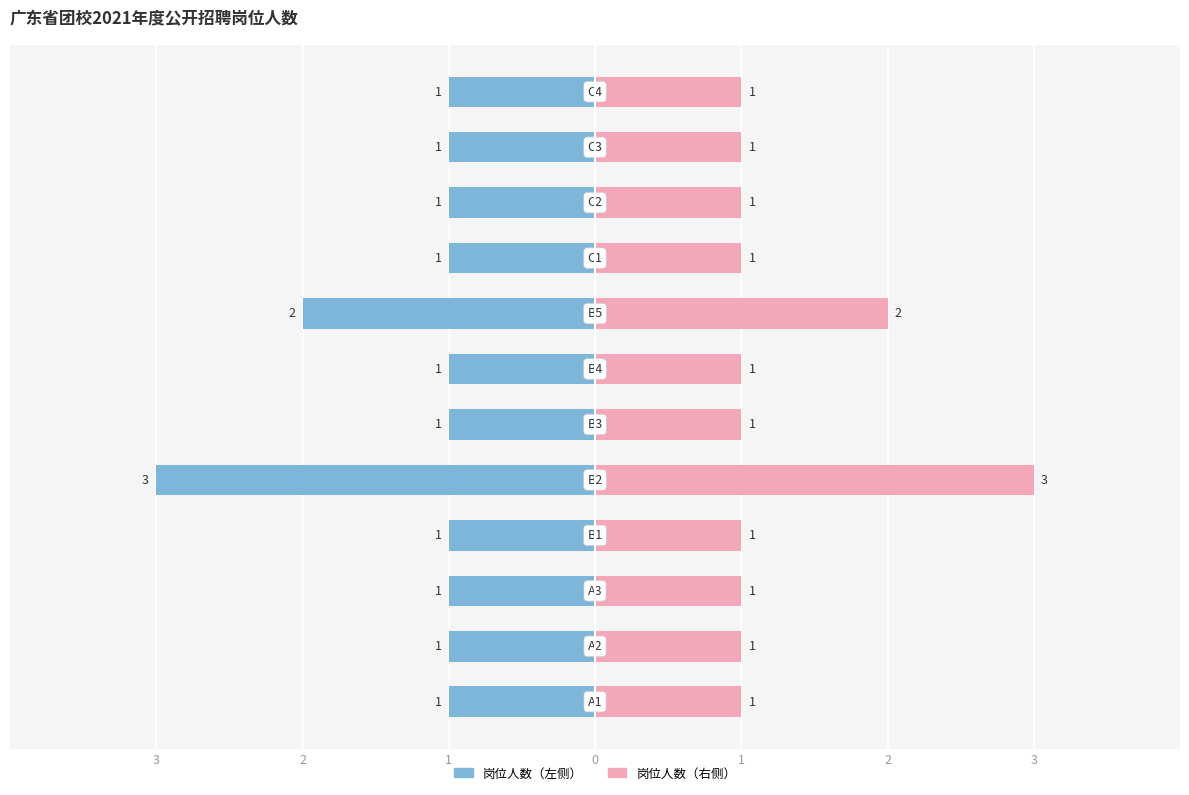

Which has a higher value, 1 or 1?

1